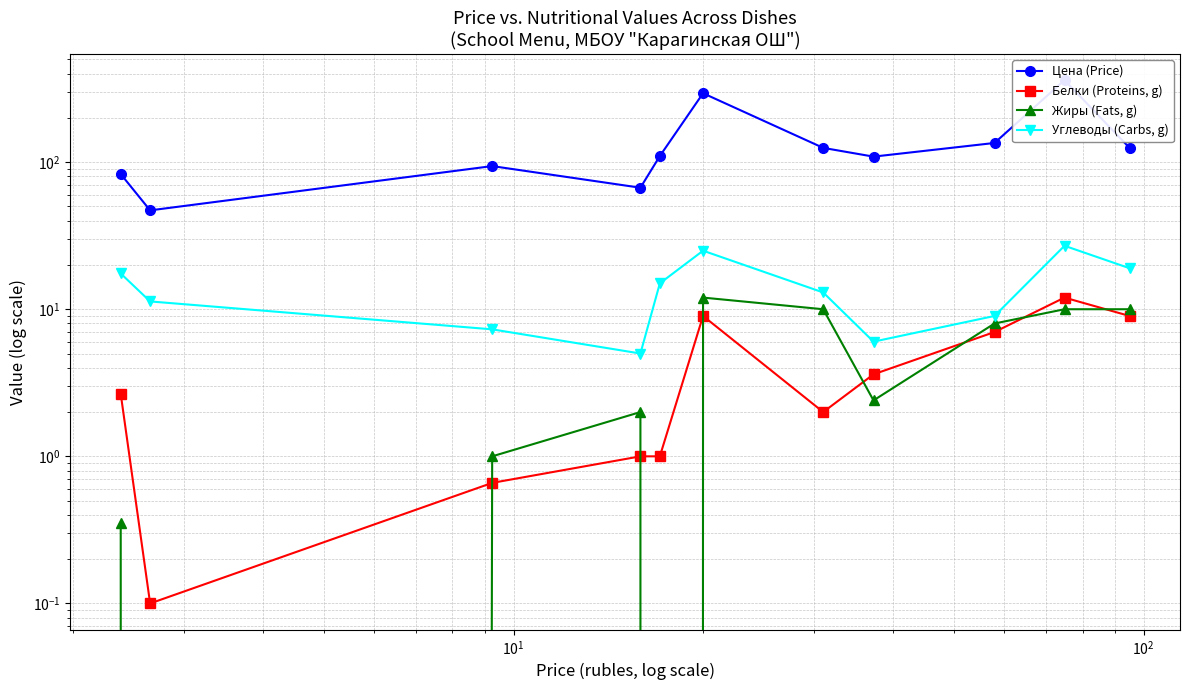

The value of Углеводы (Carbs, g) at $\mathdefault{10^{0}}$ is 5.6. True or false?

False